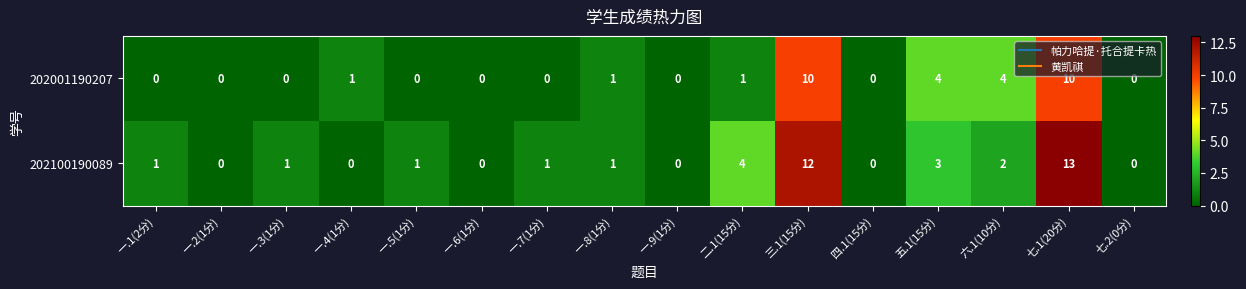

At which category does the chart reach its peak across all series?

七.1(20分)